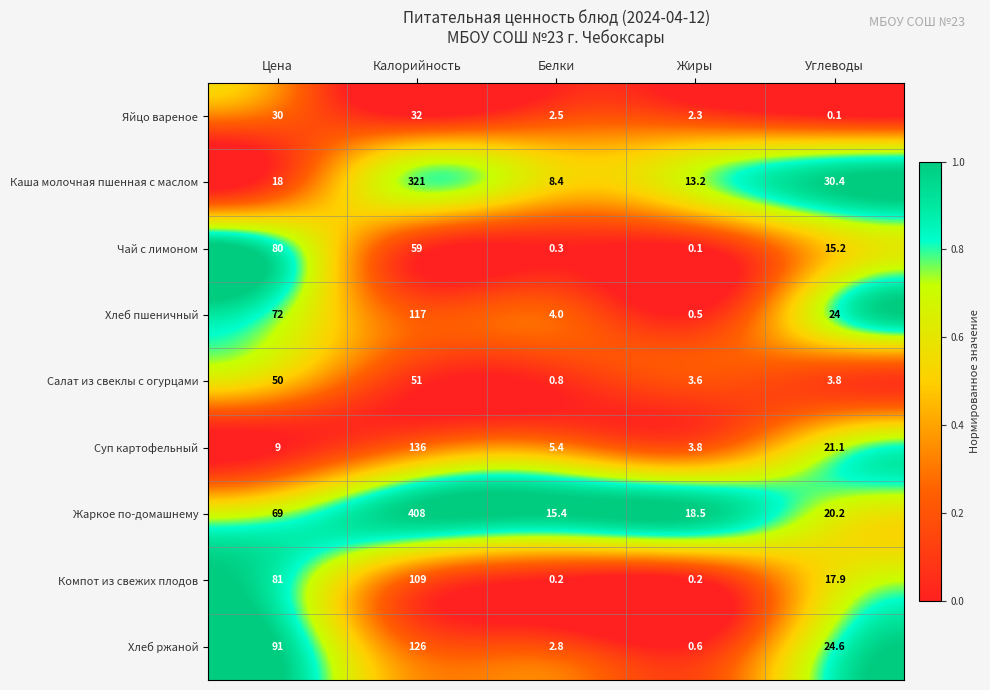

What is the spread (max minus min) of values at Калорийность?

376.0